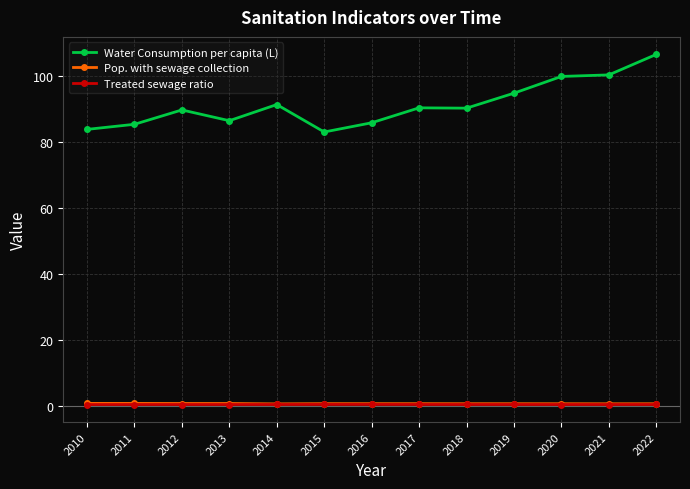

The Water Consumption per capita (L) series shows 99.8 at 2020. True or false?

True